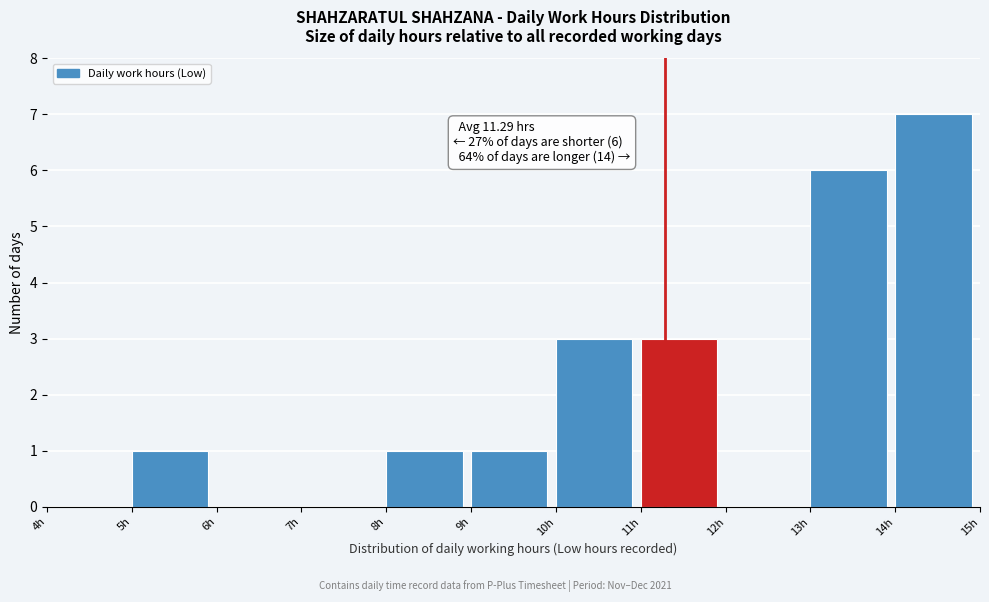

Which range on the x-axis has the tallest bar?

14 to 15